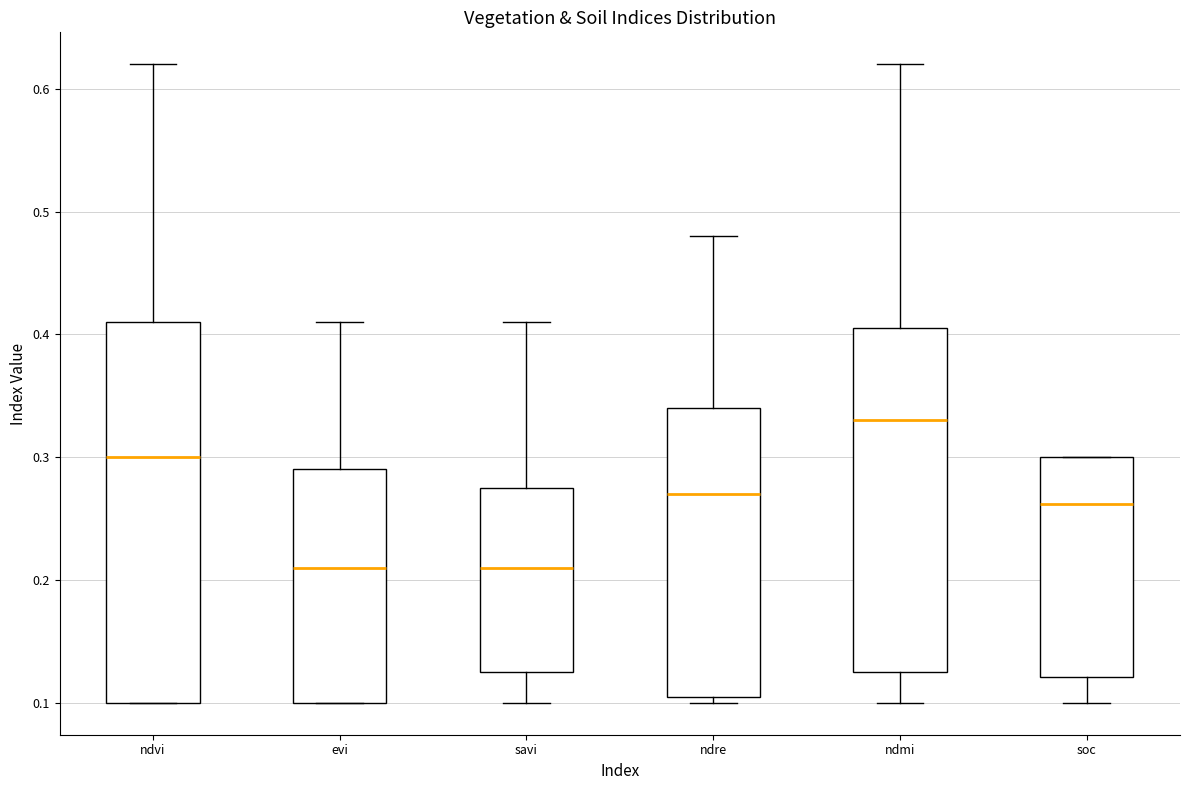

Where does the lower whisker of the box for savi end on the y-axis? The values are not printed on the chart, so give them approximately, as read against the axis.

0.10